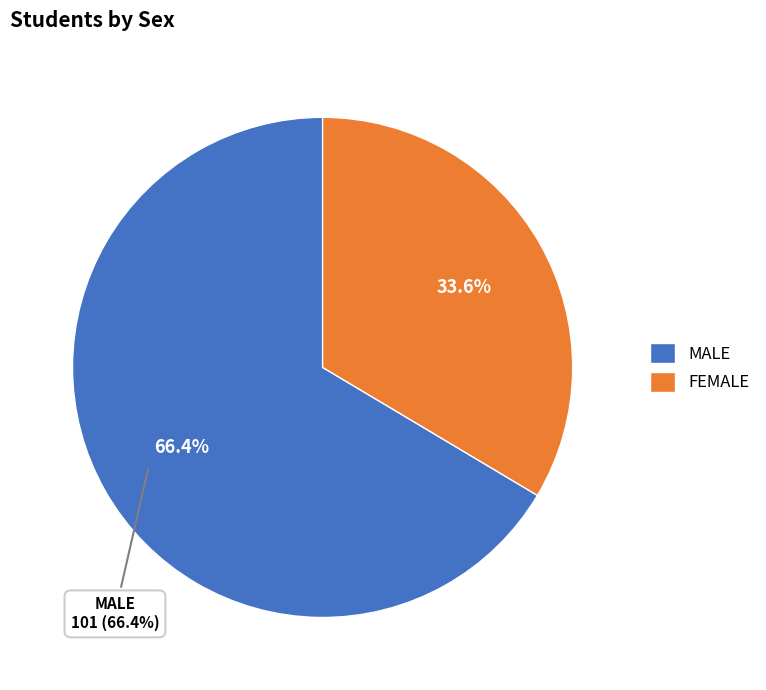

What is the smallest slice in the pie chart?

FEMALE